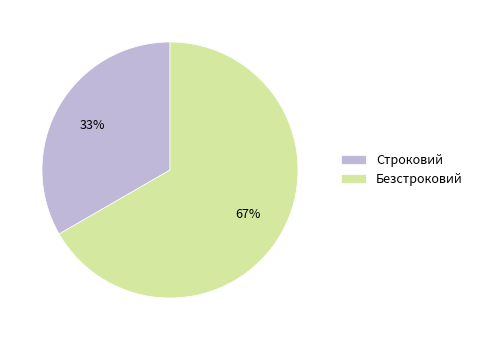

Combined, do Безстроковий and Строковий account for over 50%?

Yes